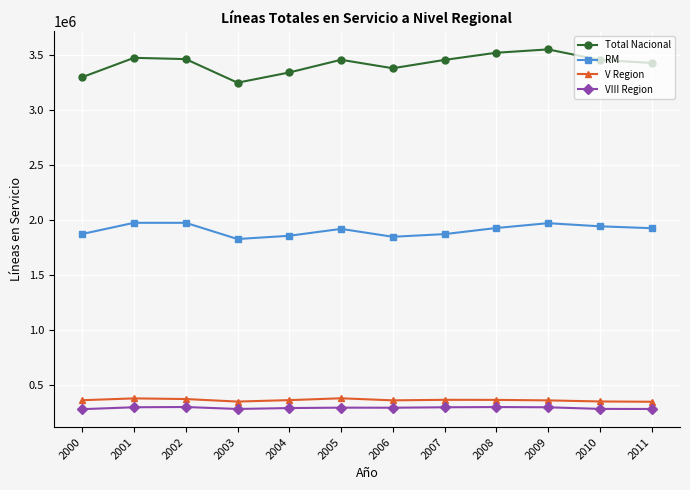

List the series in order of their peak value, highest first.

Total Nacional, RM, V Region, VIII Region